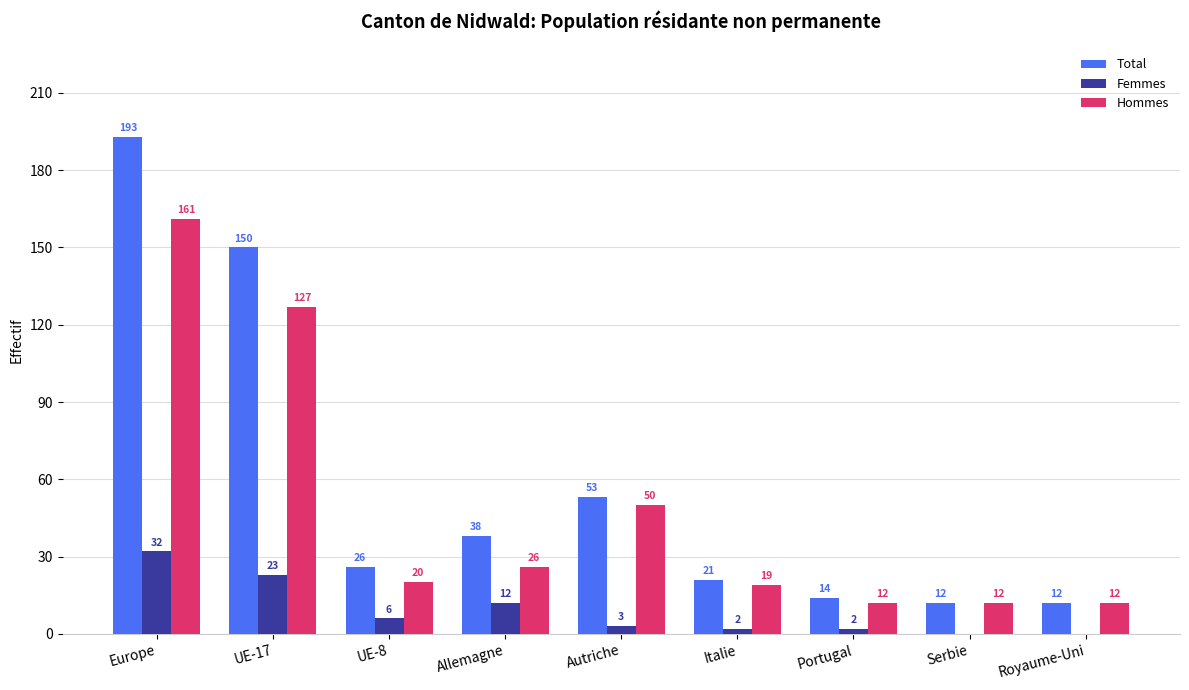

What is the maximum value for Total?

193